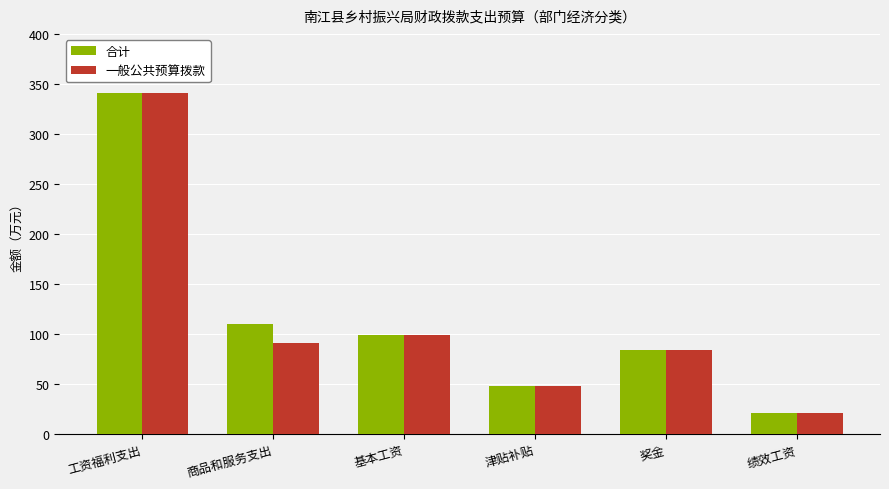

Is the value of 一般公共预算拨款 at 商品和服务支出 greater than the value of 合计 at 津贴补贴?

Yes